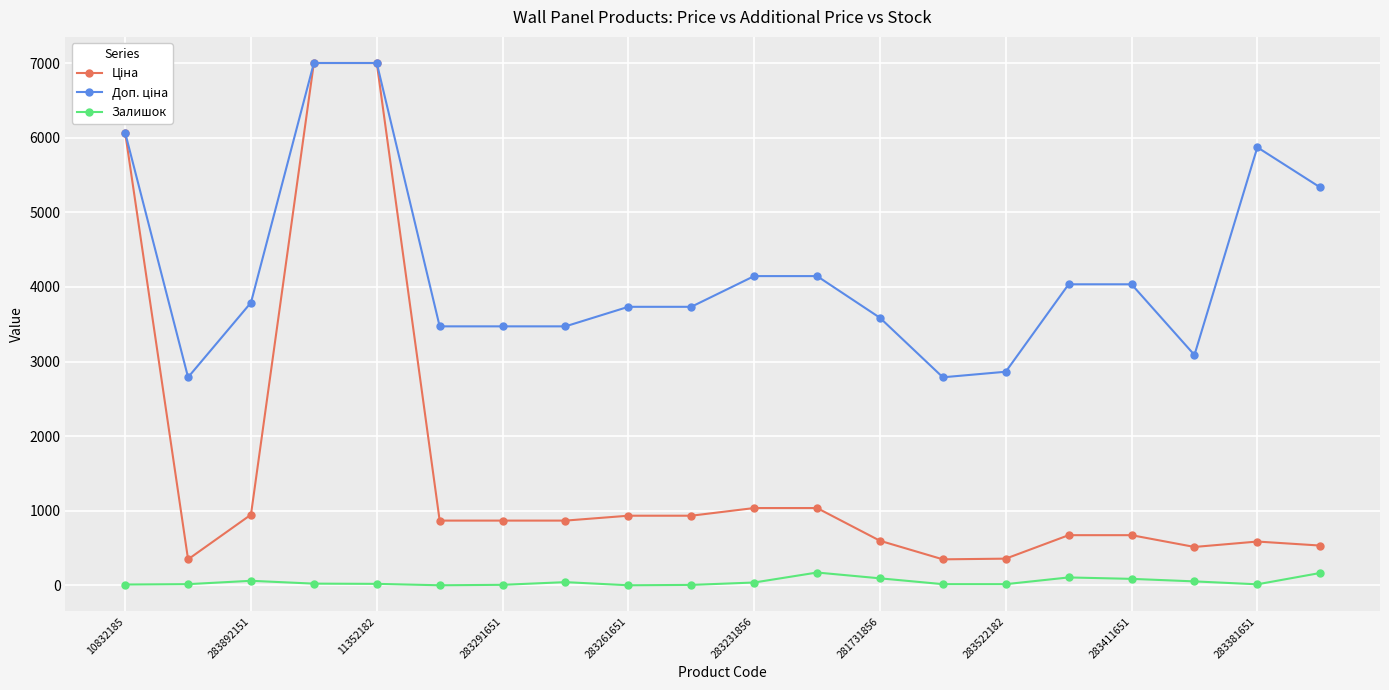

What is the greatest value displayed?

7002.7